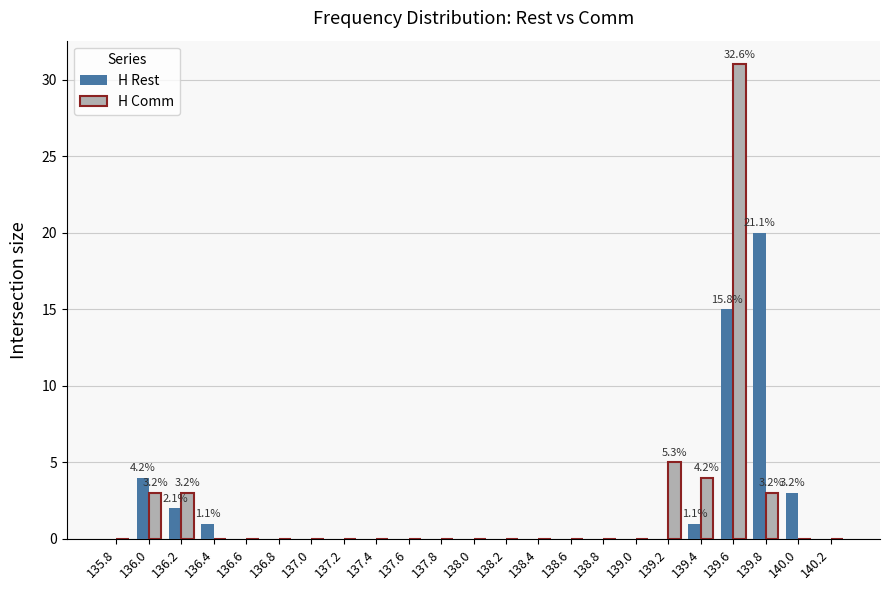

Reading left to right, list all the values displayed in this chart.

H Rest: 135.8=0	136.0=4	136.2=2	136.4=1	136.6=0	136.8=0	137.0=0	137.2=0	137.4=0	137.6=0	137.8=0	138.0=0	138.2=0	138.4=0	138.6=0	138.8=0	139.0=0	139.2=0	139.4=1	139.6=15	139.8=20	140.0=3	140.2=0
H Comm: 135.8=0	136.0=3	136.2=3	136.4=0	136.6=0	136.8=0	137.0=0	137.2=0	137.4=0	137.6=0	137.8=0	138.0=0	138.2=0	138.4=0	138.6=0	138.8=0	139.0=0	139.2=5	139.4=4	139.6=31	139.8=3	140.0=0	140.2=0